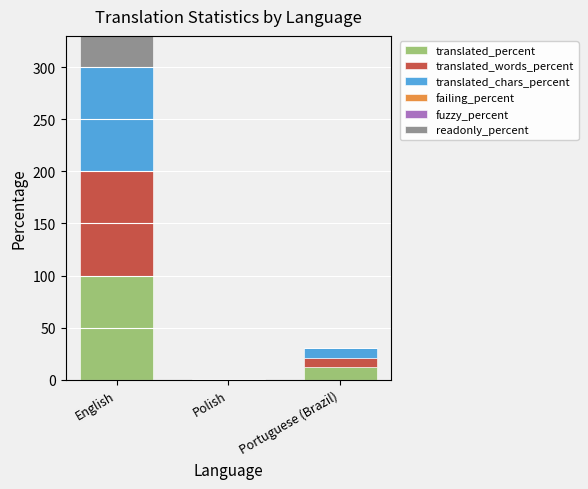

What is the maximum value for translated_percent?

100.0